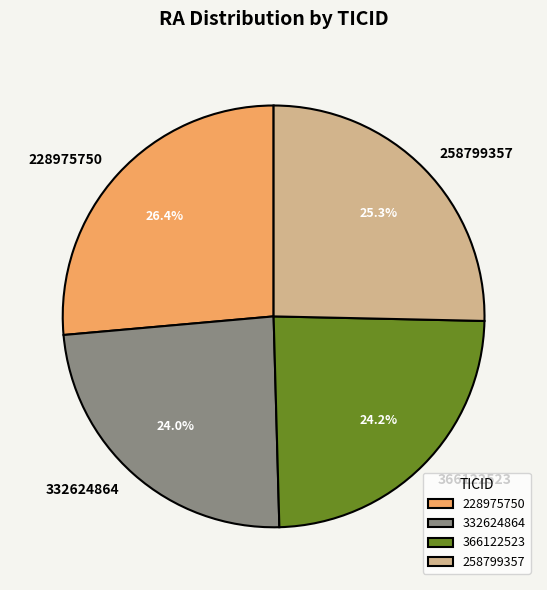

What percentage is NOT represented by 228975750?

73.6%